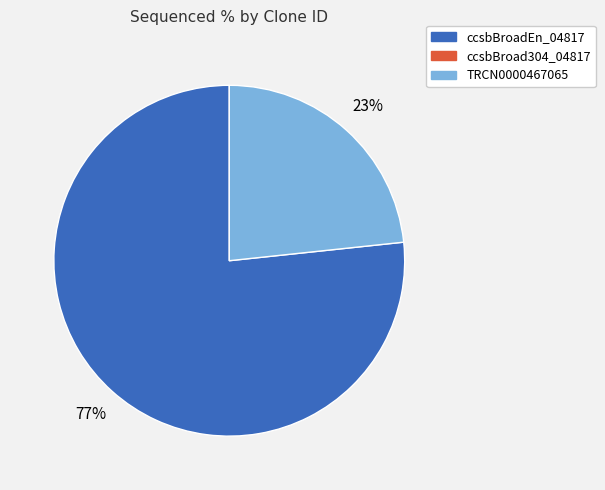

Is there any slice that represents more than half of the pie?

Yes